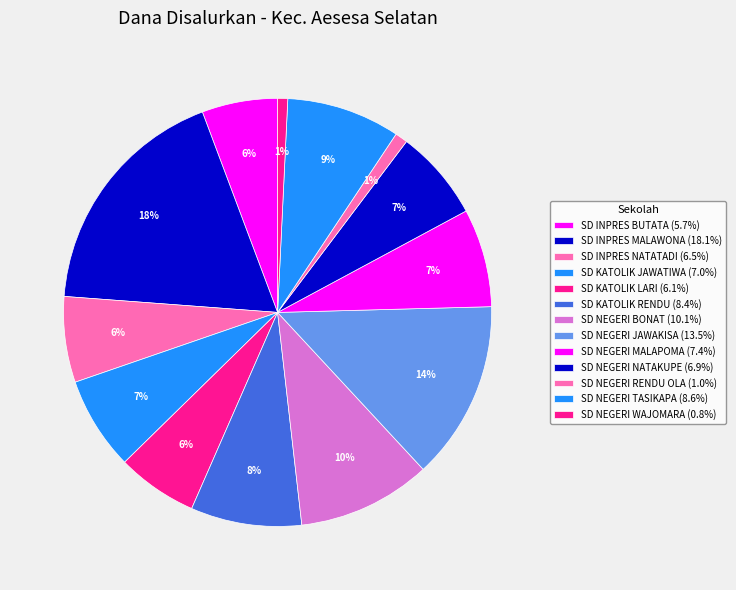

Which category has the biggest portion of the pie?

SD INPRES MALAWONA